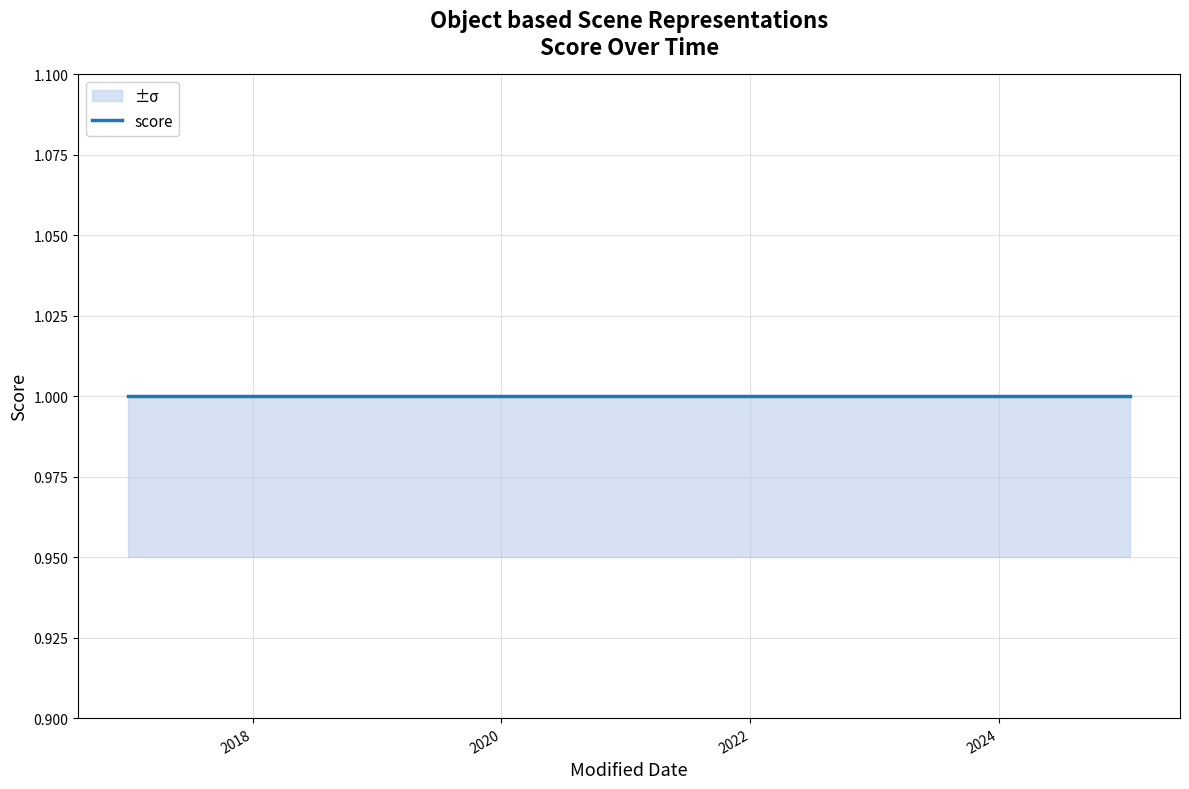

What is the label of the 3rd point from the right?

2016-12-31